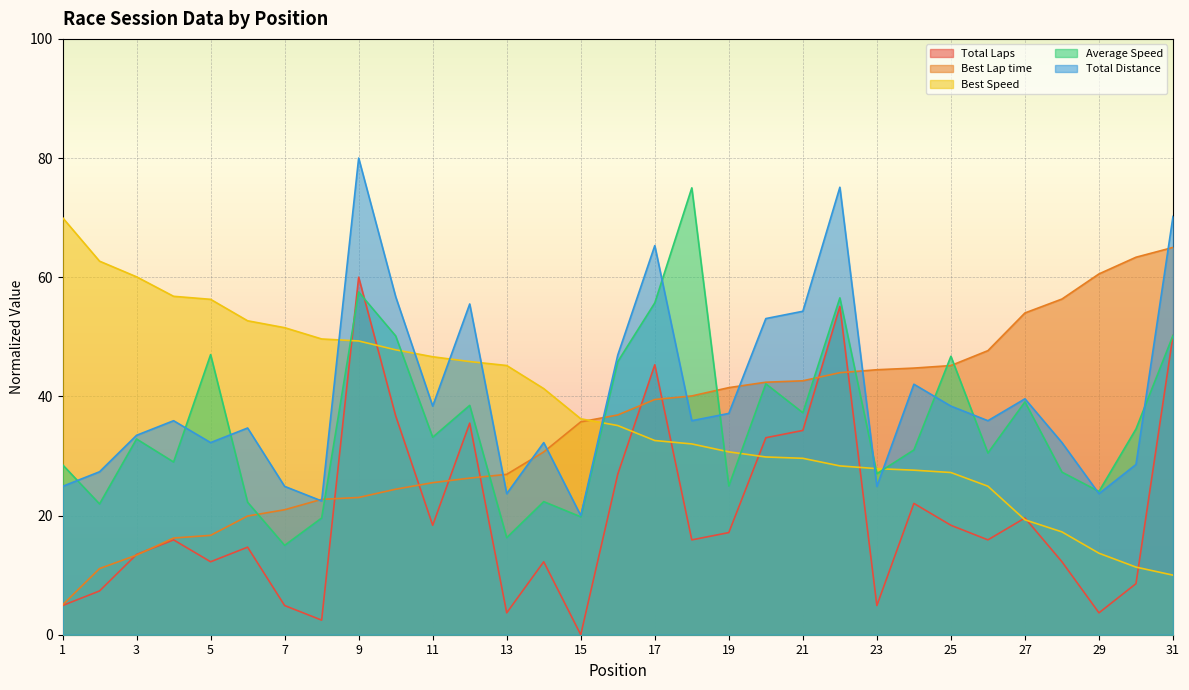

How many values in the Best Speed series are below 35?

15